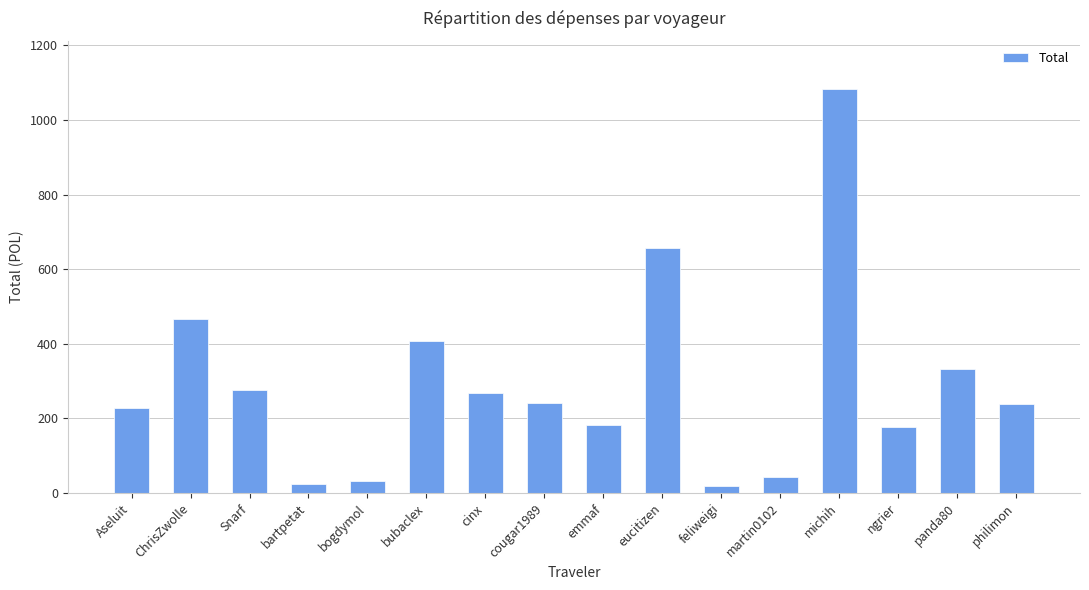

What is the sum of all values?

4675.8